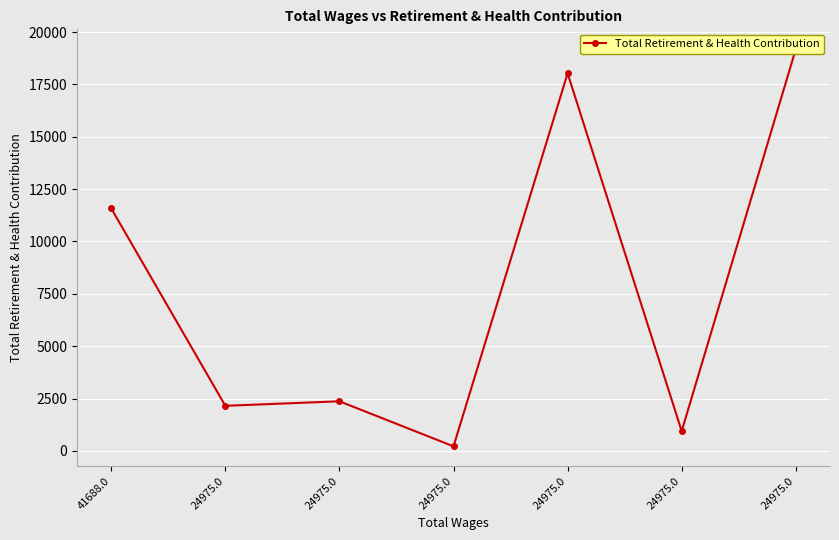

What is the ratio of the value at 24975.0 to the value at 24975.0?

0.9